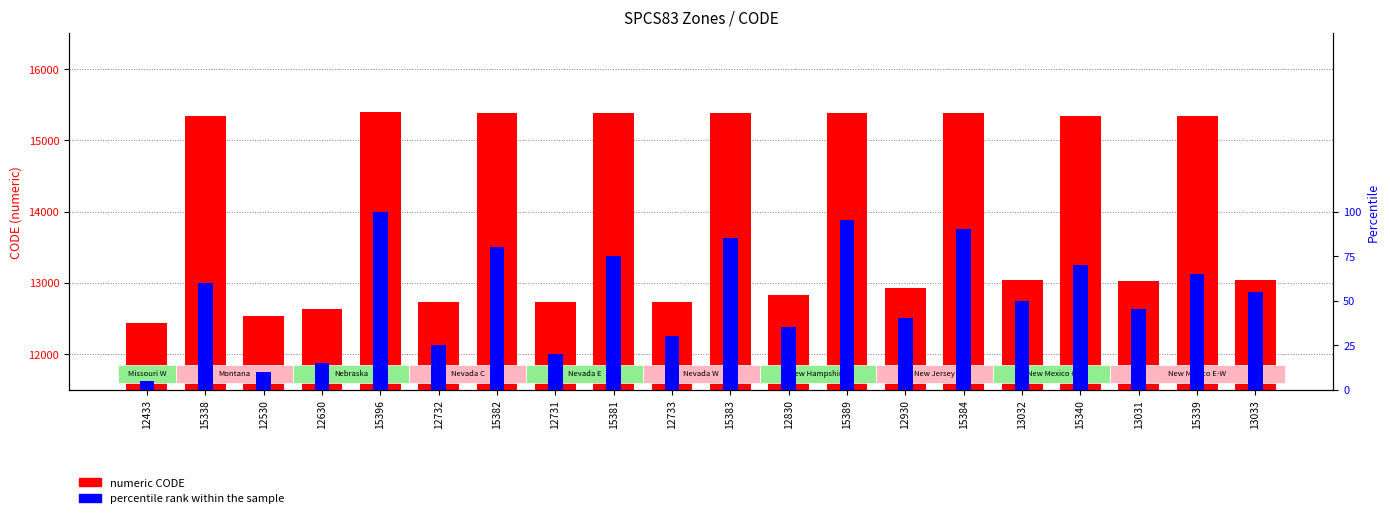

What is the average value of the percentile rank within the sample series?

52